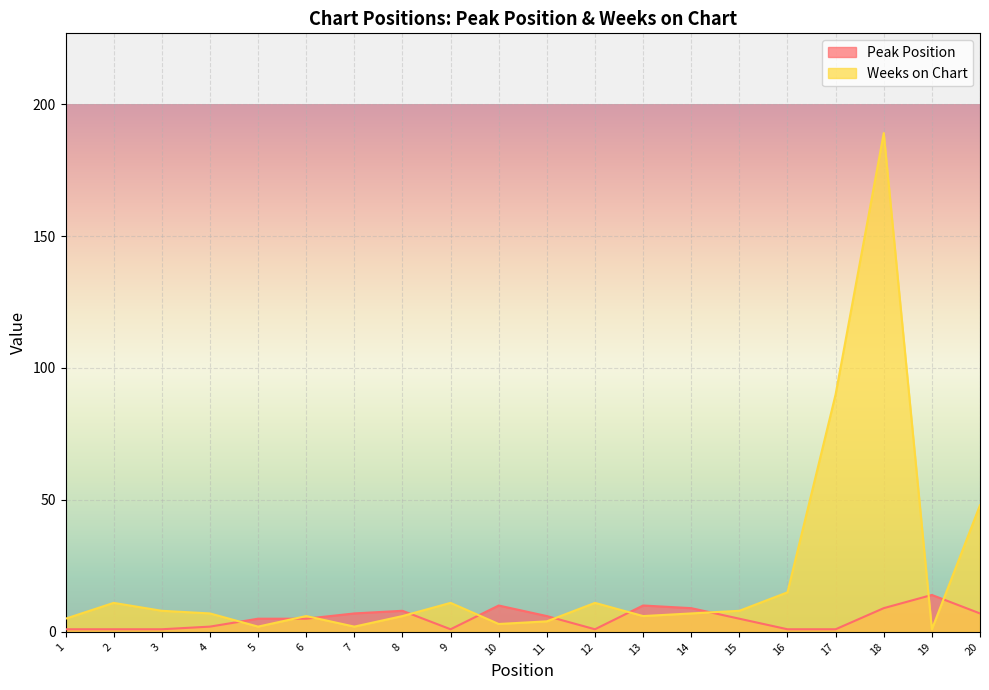

What is the spread (max minus min) of values at 5?

3